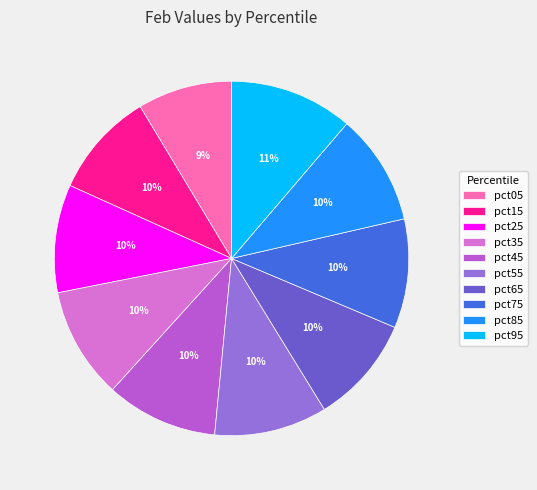

Do pct75 and pct15 together represent more than half of the pie?

No